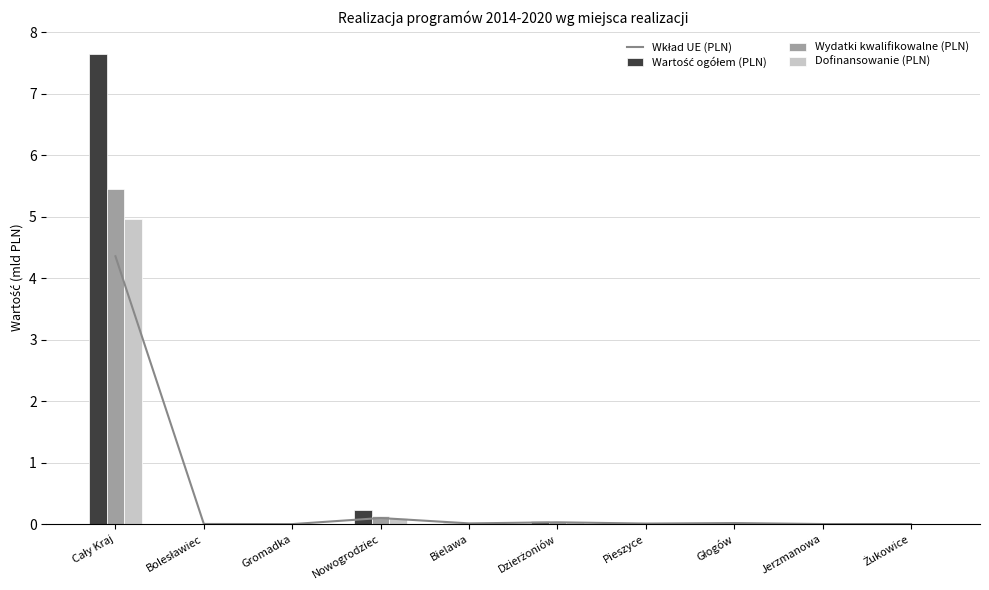

What is the maximum value for Dofinansowanie (PLN)?

5.0